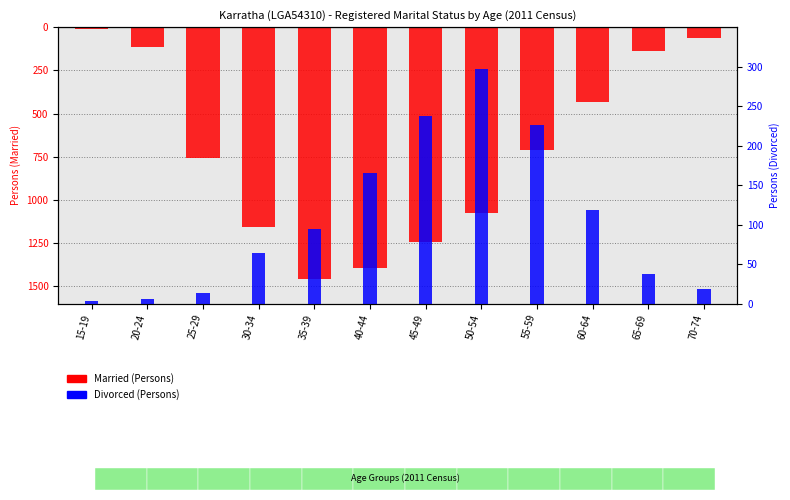

Reading left to right, transcribe all the data shown in this chart.

Married (Persons): -11	-113	-759	-1154	-1457	-1393	-1241	-1073	-710	-431	-140	-61
Divorced (Persons): 3	6	13	64	95	165	237	297	226	119	37	18